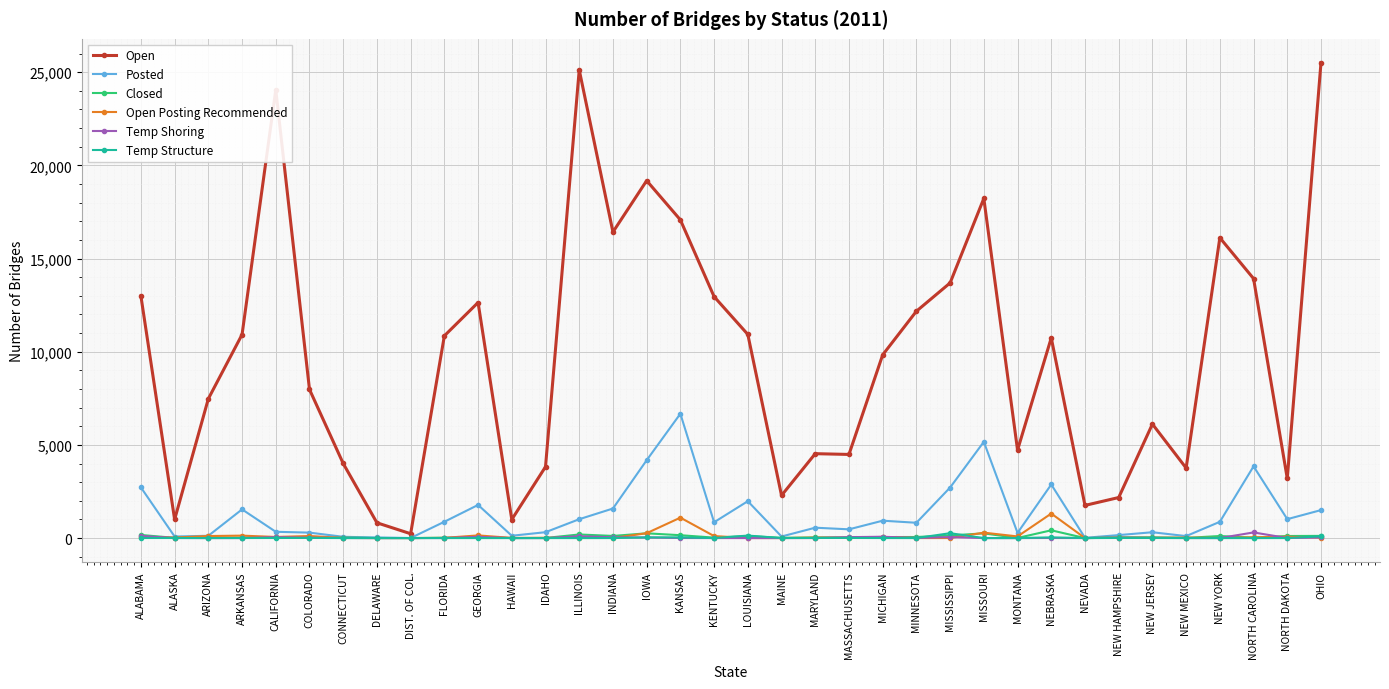

What is the value of the Temp Shoring point at the 23rd from the left?

71